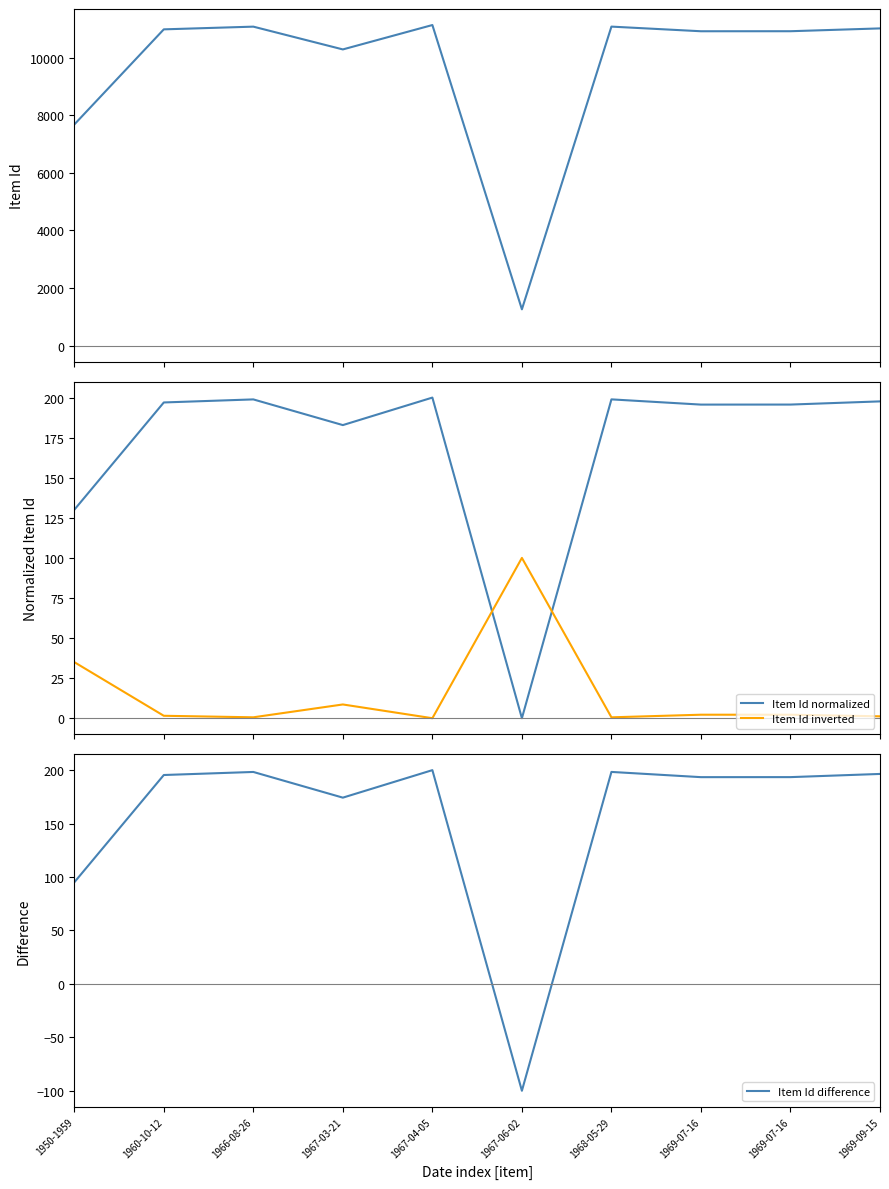

What is the value of the Item Id normalized point at the 5th from the left?

200.0